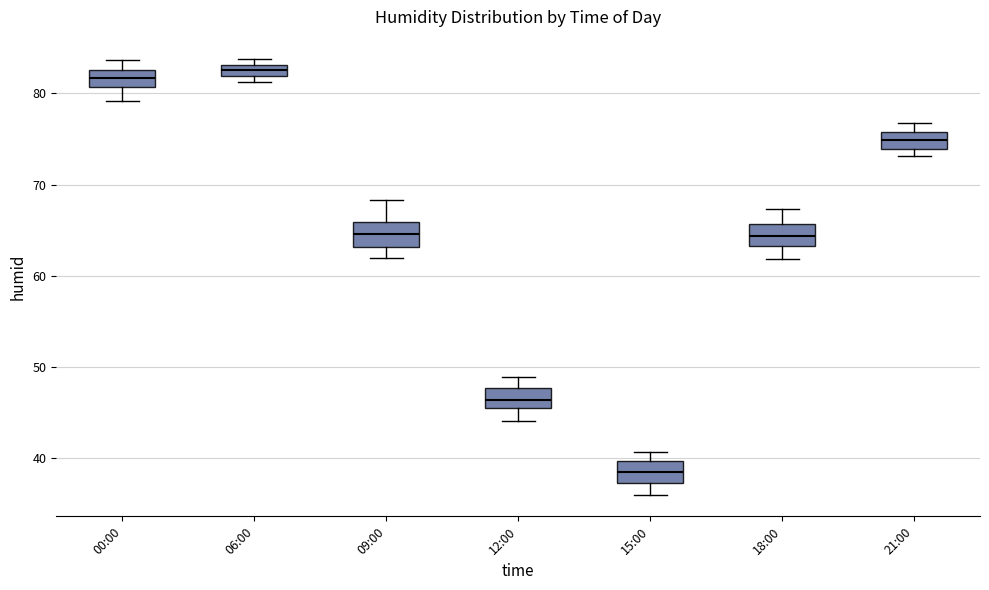

Where is the lower edge of the box for 21:00 on the y-axis? The values are not printed on the chart, so give them approximately, as read against the axis.

74